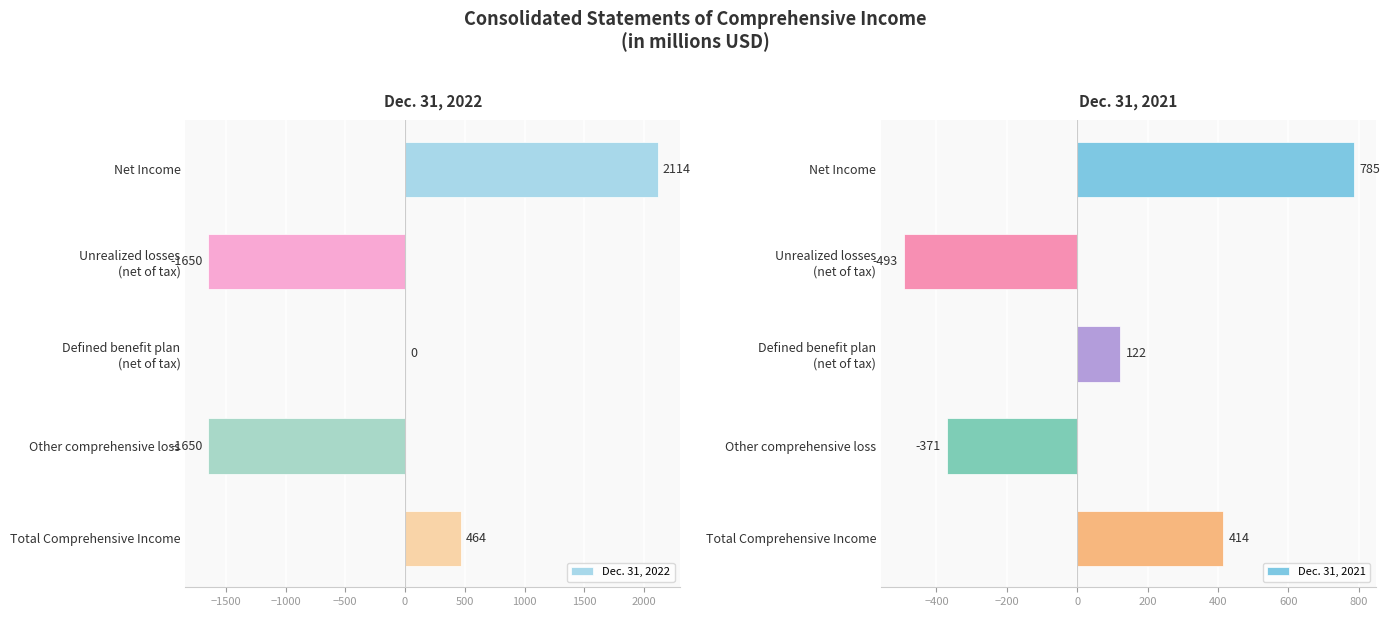

Reading right to left, what are all the values shown in this chart?

Dec. 31, 2022: 464	-1650	0	-1650	2114
Dec. 31, 2021: 414	-371	122	-493	785